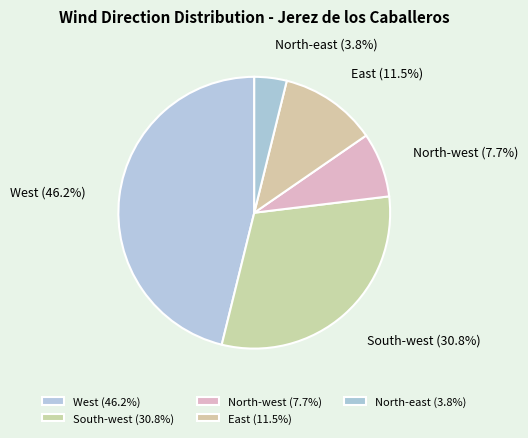

True or false: South-west accounts for 31% of the total.

True